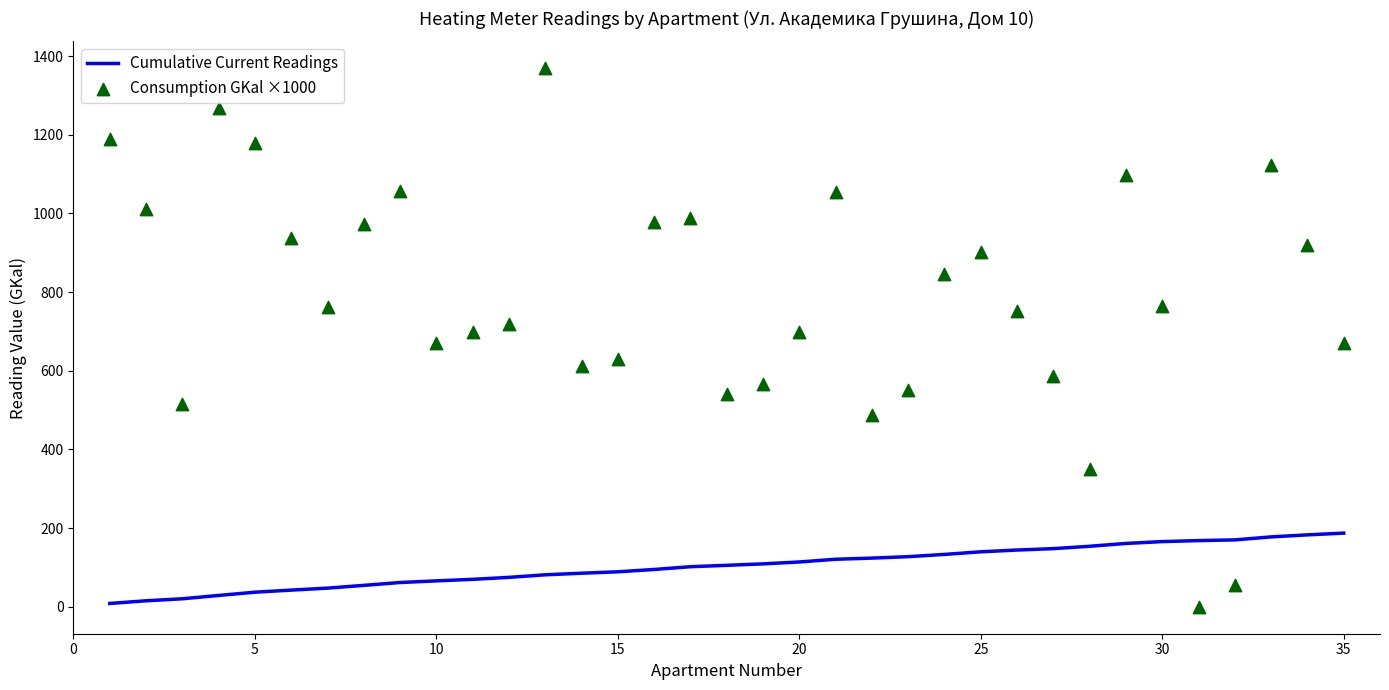

What are all the series names shown in the legend?

Cumulative Current Readings, Consumption GKal ×1000